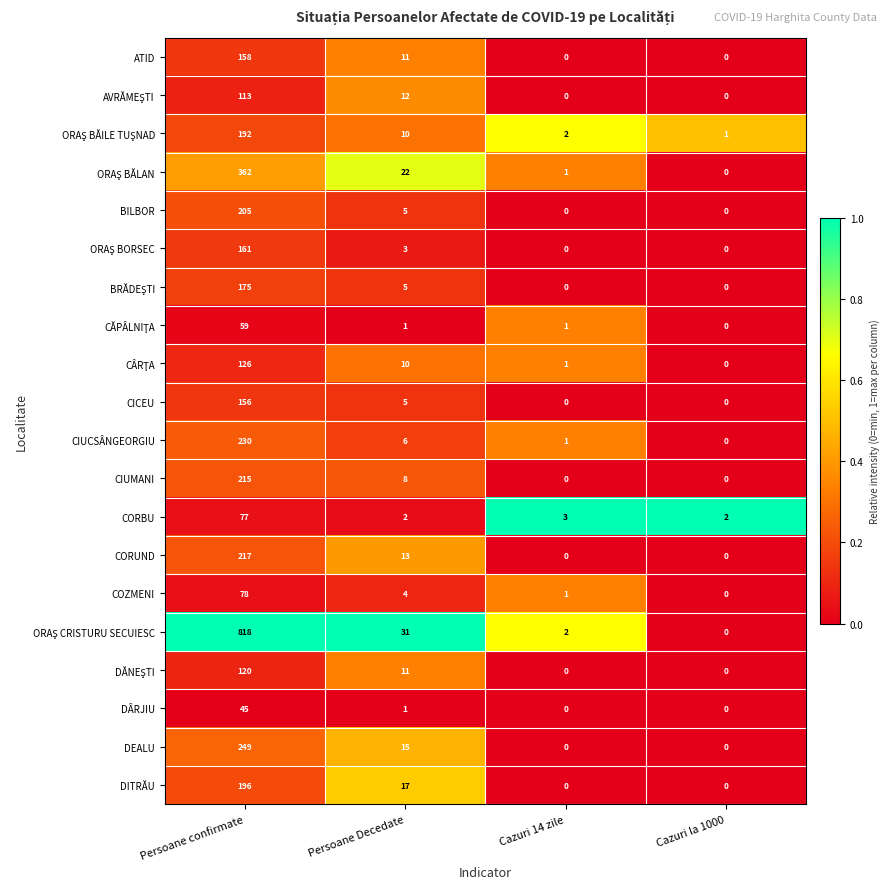

What is the sum of all ATID values?

169